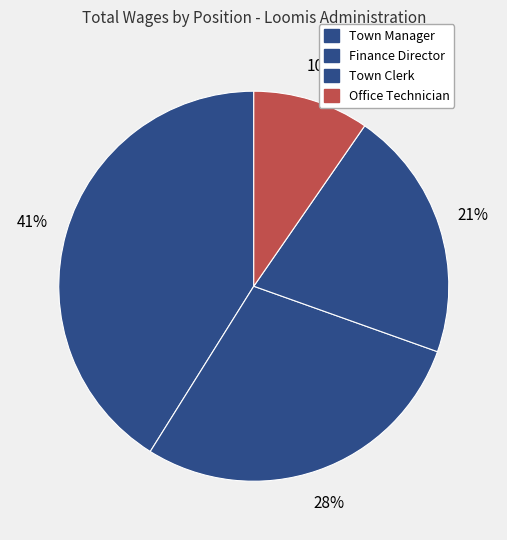

To the nearest percent, what is the difference between the largest and smallest slice percentages?

31%